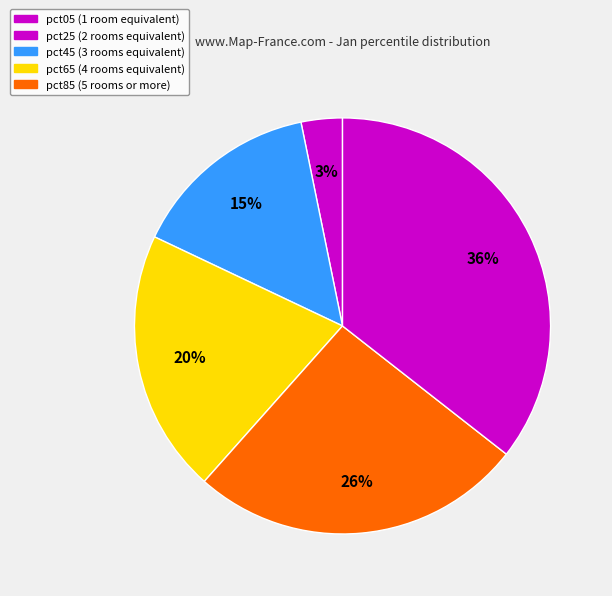

How many segments does this pie chart have?

5